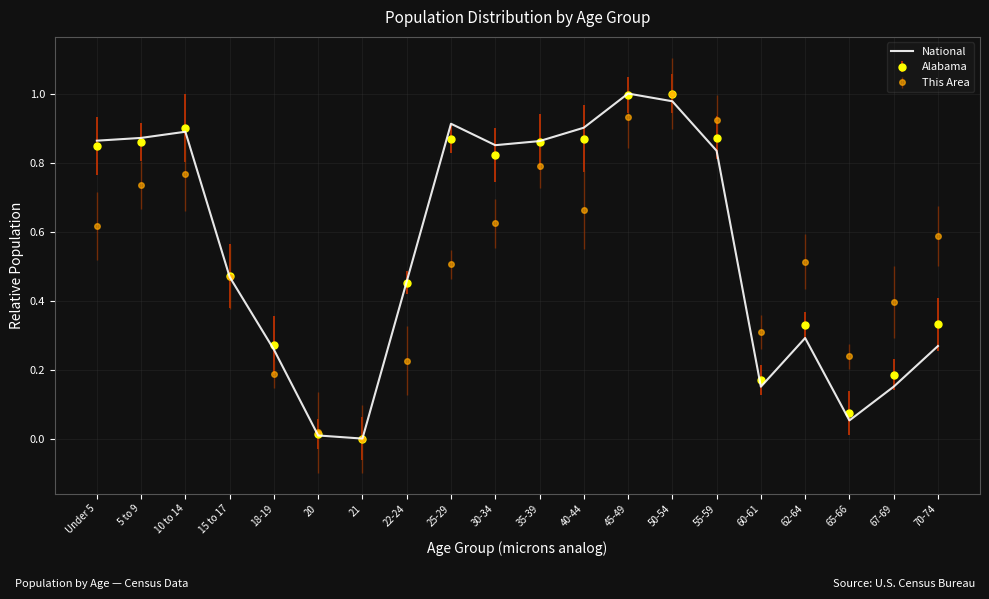

What is the total value across all series at 62-64?

1.1